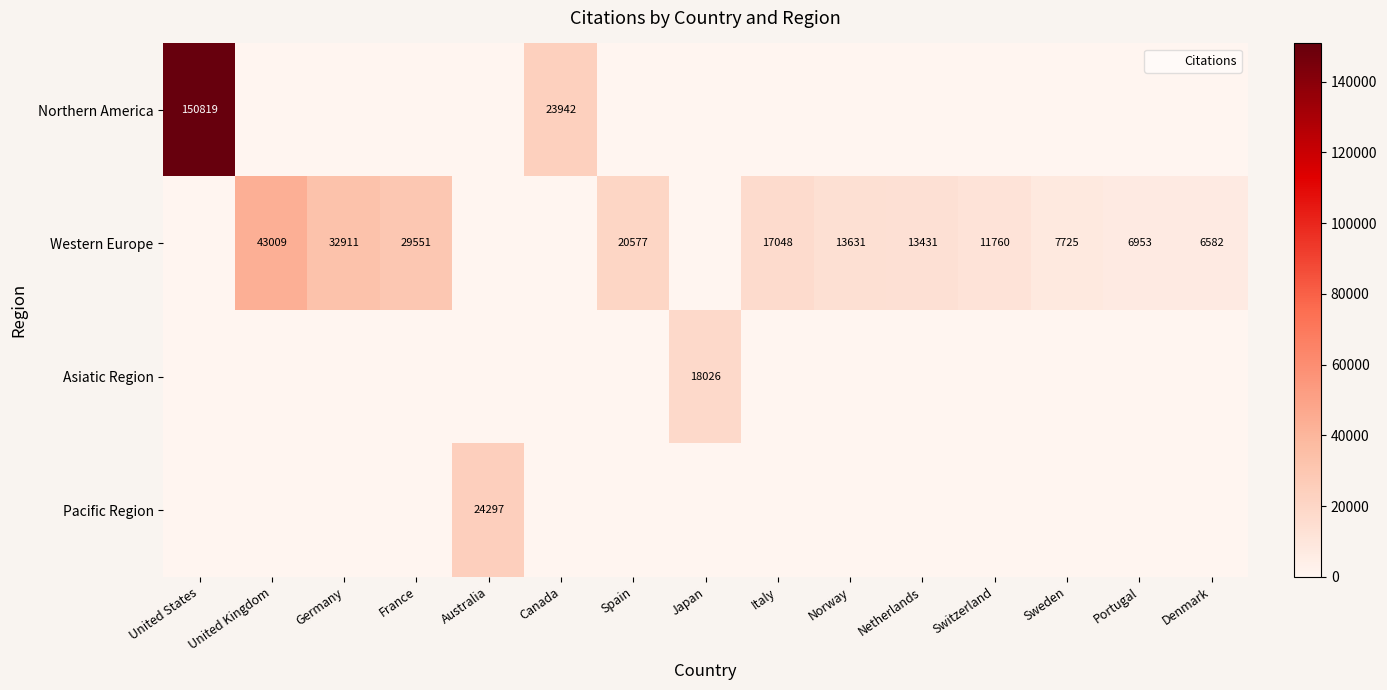

What is the maximum value shown in the chart?

150819